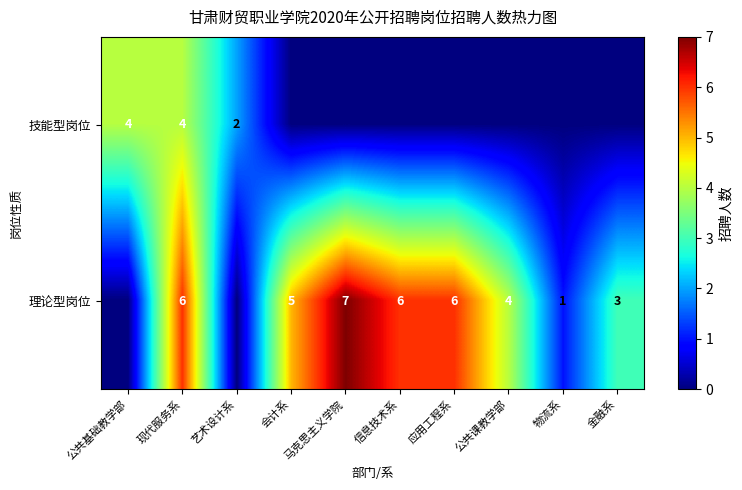

The 理论型岗位 series shows 1 at 马克思主义学院. True or false?

False